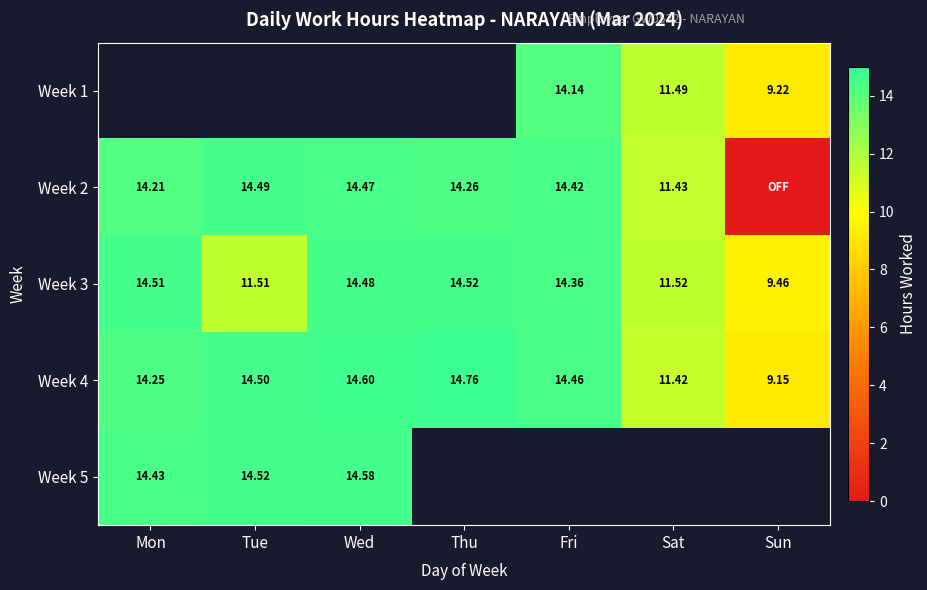

Is the value of Week 2 at Mon greater than the value of Week 4 at Fri?

No